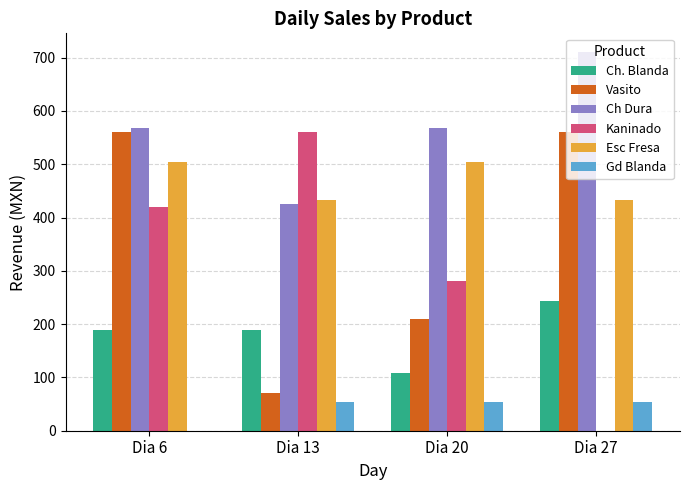

Between Dia 6 and Dia 20, which series saw the biggest shift?

Vasito